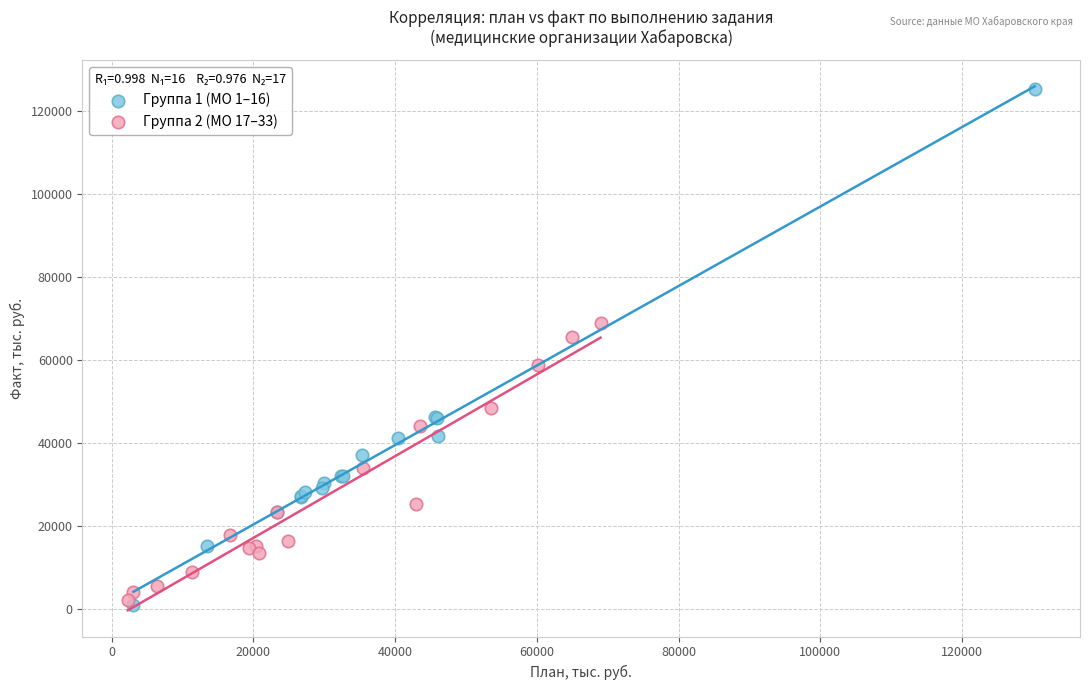

Which series reaches the maximum Y coordinate?

Группа 1 (МО 1–16)